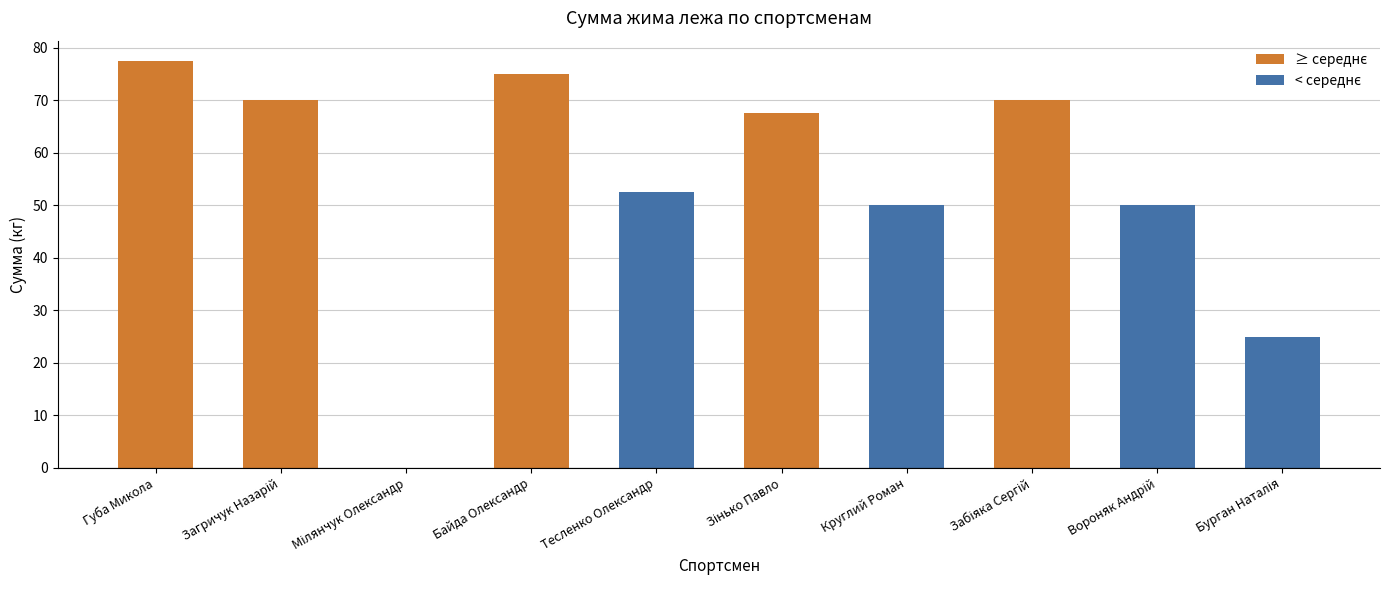

What is the sum of the values at Зінько Павло and Губа Микола?

145.0